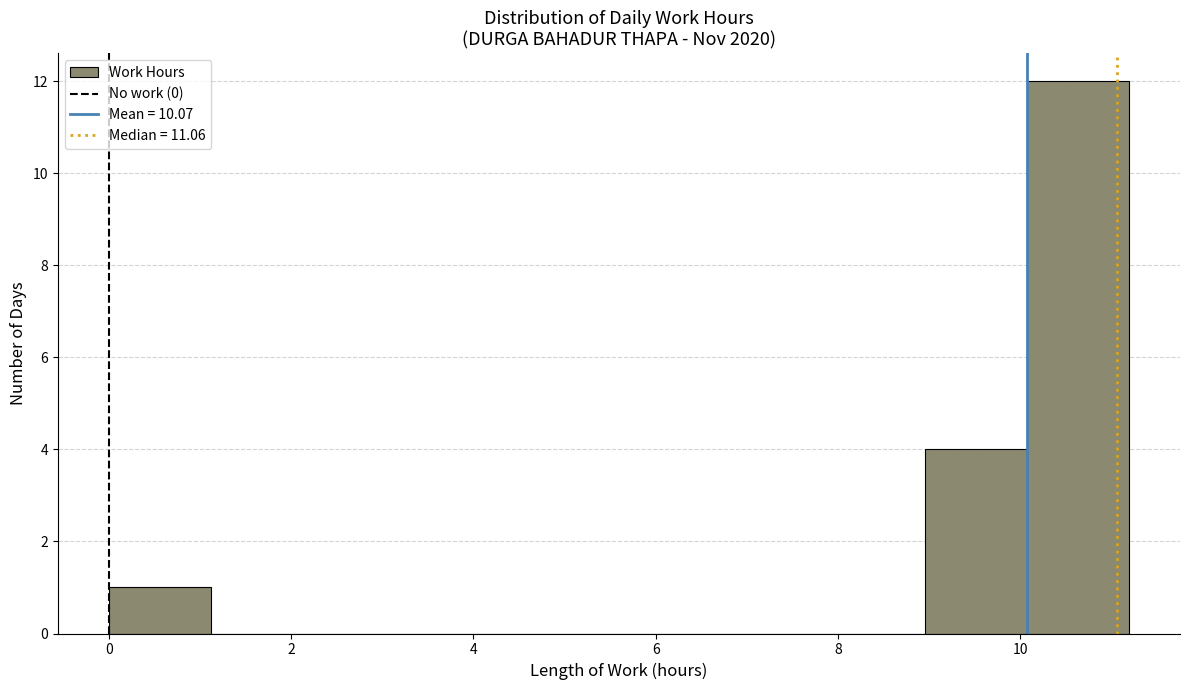

How tall is the bar that spans 10.0 to 11.2 on the x-axis? Neither the bar edges nor the heights are printed on the chart, so give them approximately, as read against the axes.

12